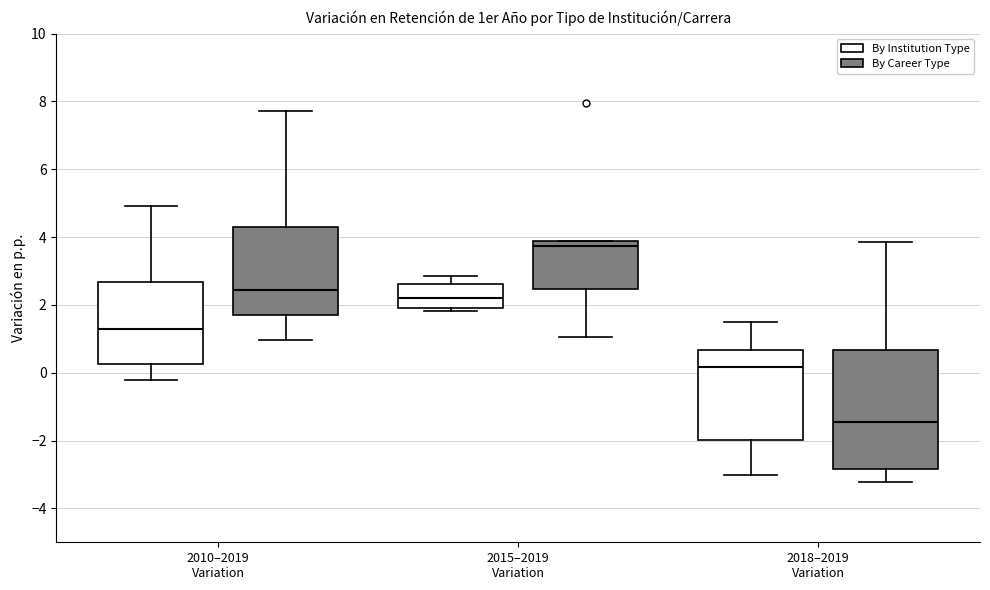

Which box's median line is the highest?

2015–2019 Variation (By Career Type)